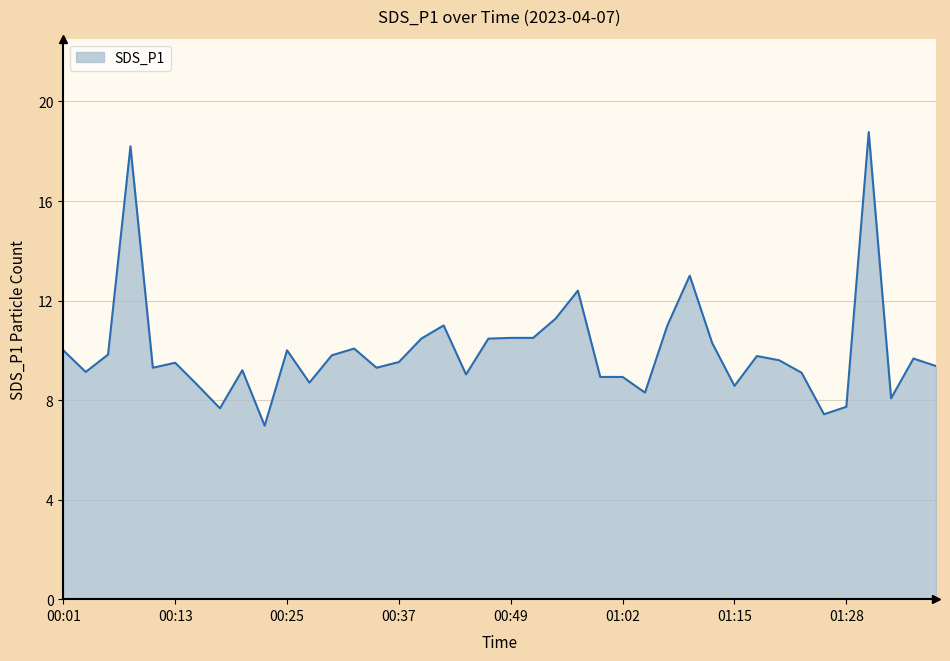

What is the difference between the maximum and minimum values?

11.8